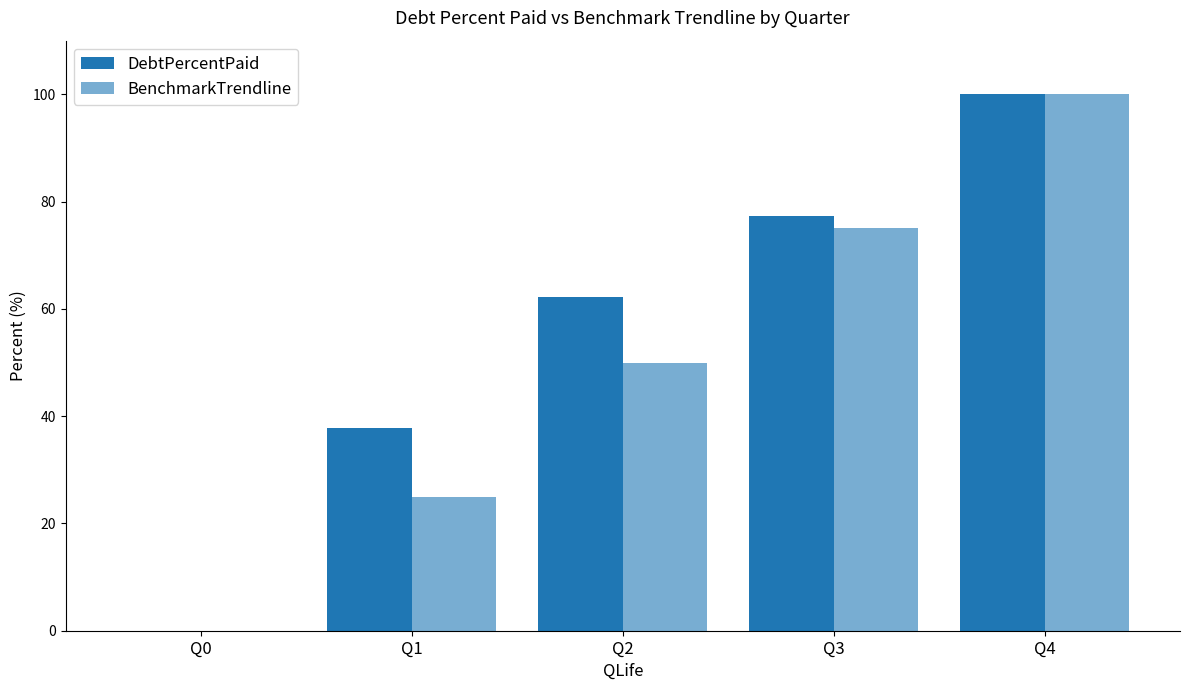

Rank the series by their maximum value, from lowest to highest.

DebtPercentPaid, BenchmarkTrendline